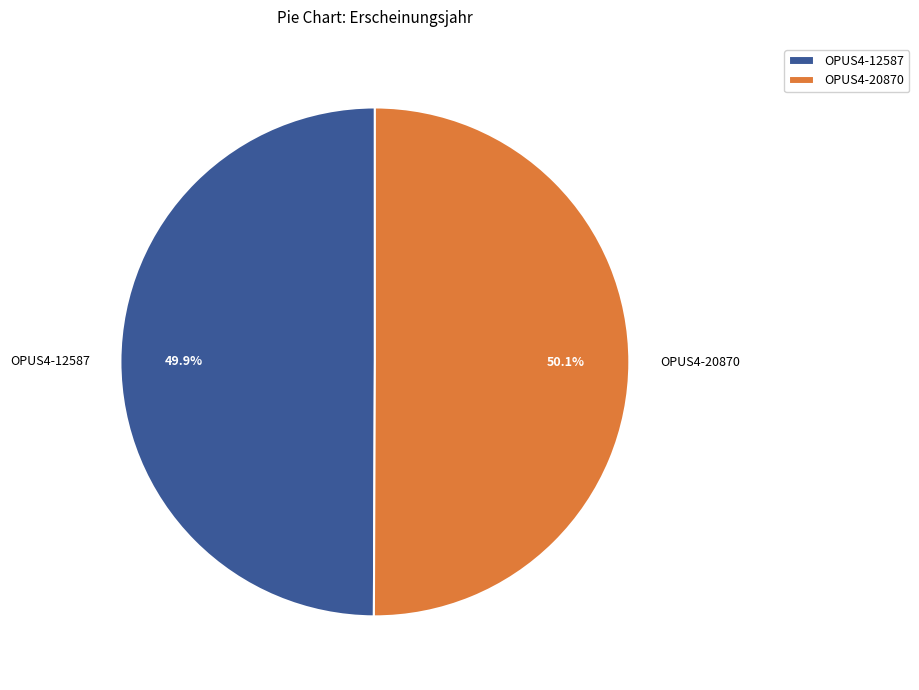

What percentage is the OPUS4-20870 slice, to the nearest percent?

50%